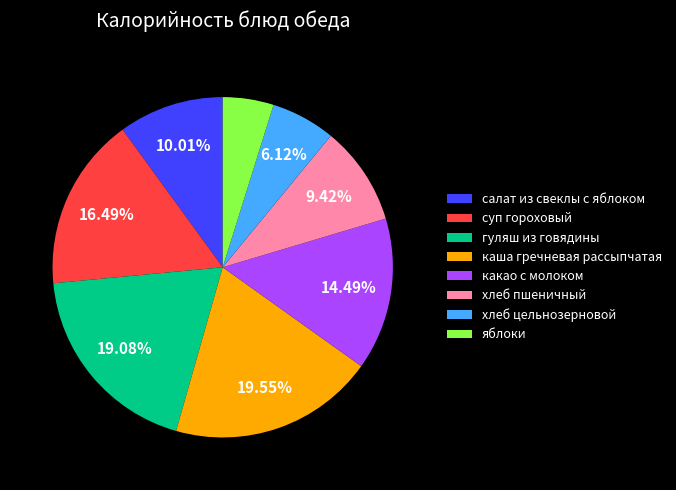

What is the smallest slice in the pie chart?

яблоки